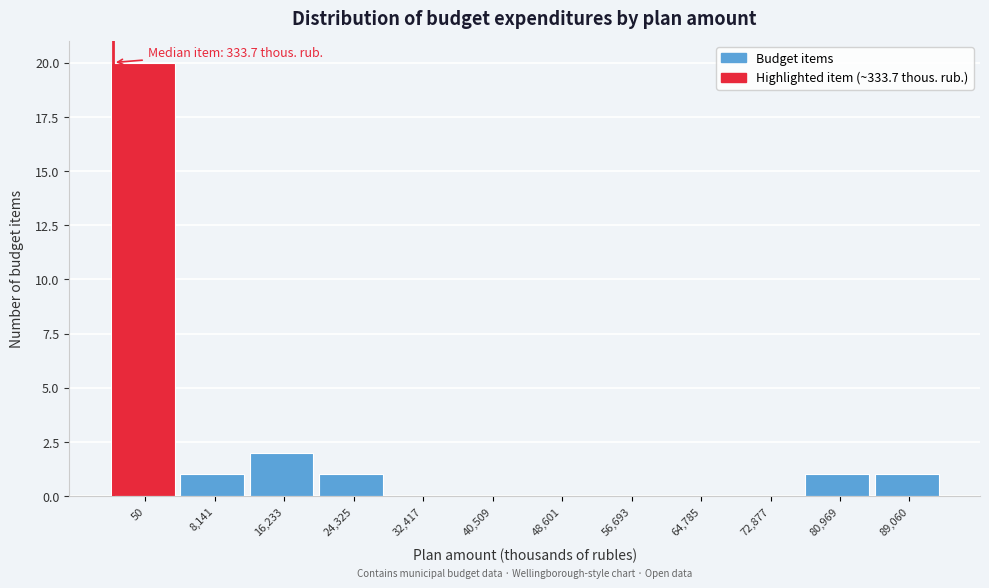

Reading left to right, list all the values displayed in this chart.

50=20	8,141=1	16,233=2	24,325=1	32,417=0	40,509=0	48,601=0	56,693=0	64,785=0	72,877=0	80,969=1	89,060=1